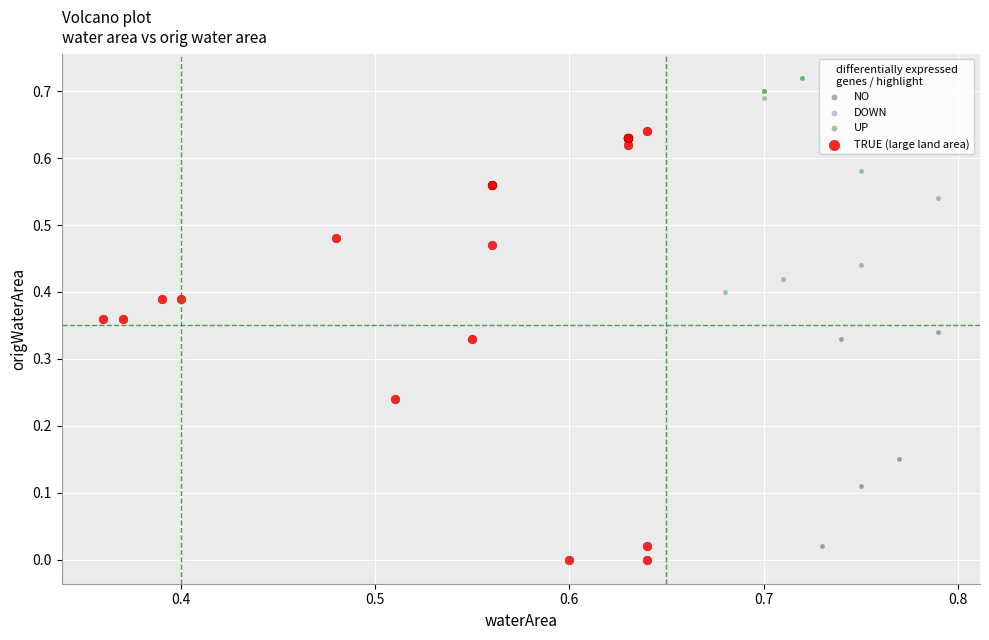

Which series has the widest spread of Y values?

TRUE (large land area)